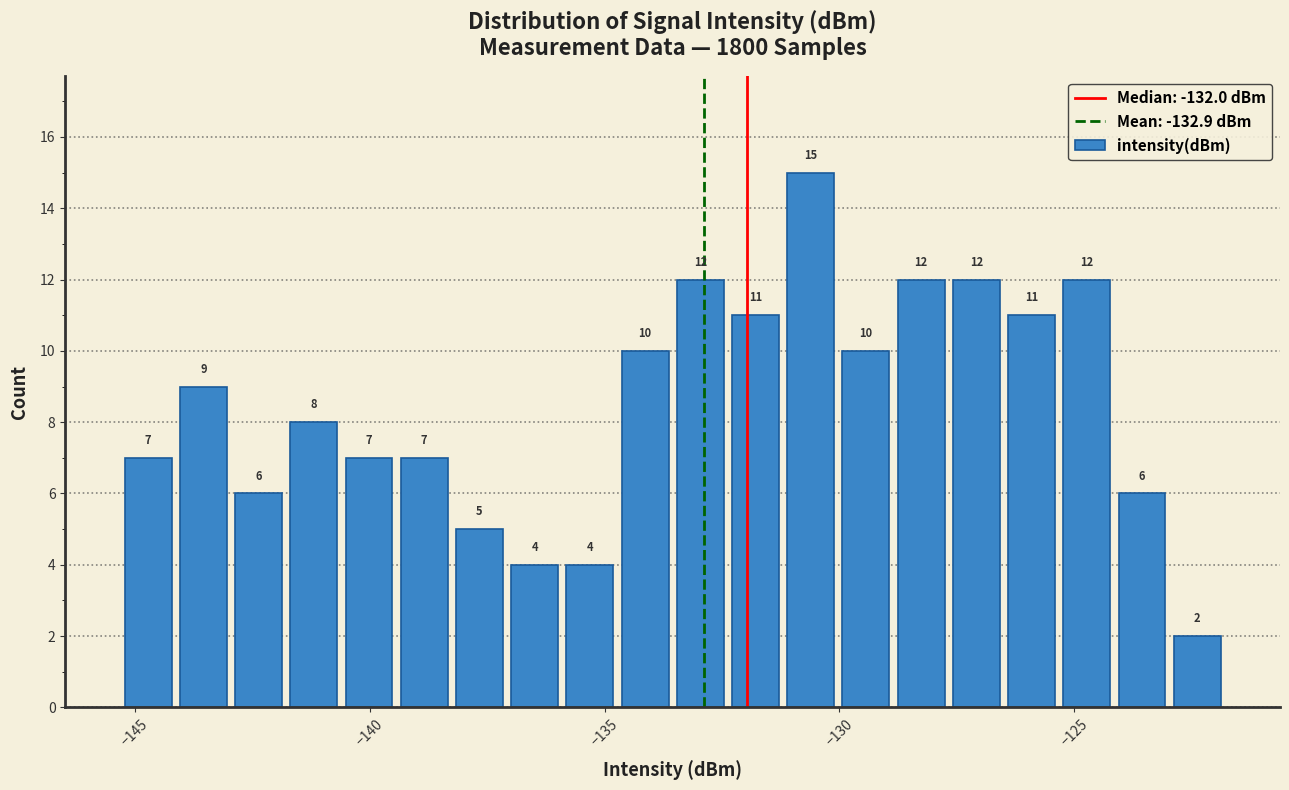

Read against the x-axis, roughly where is the centre of the tallest bar?

-130.5